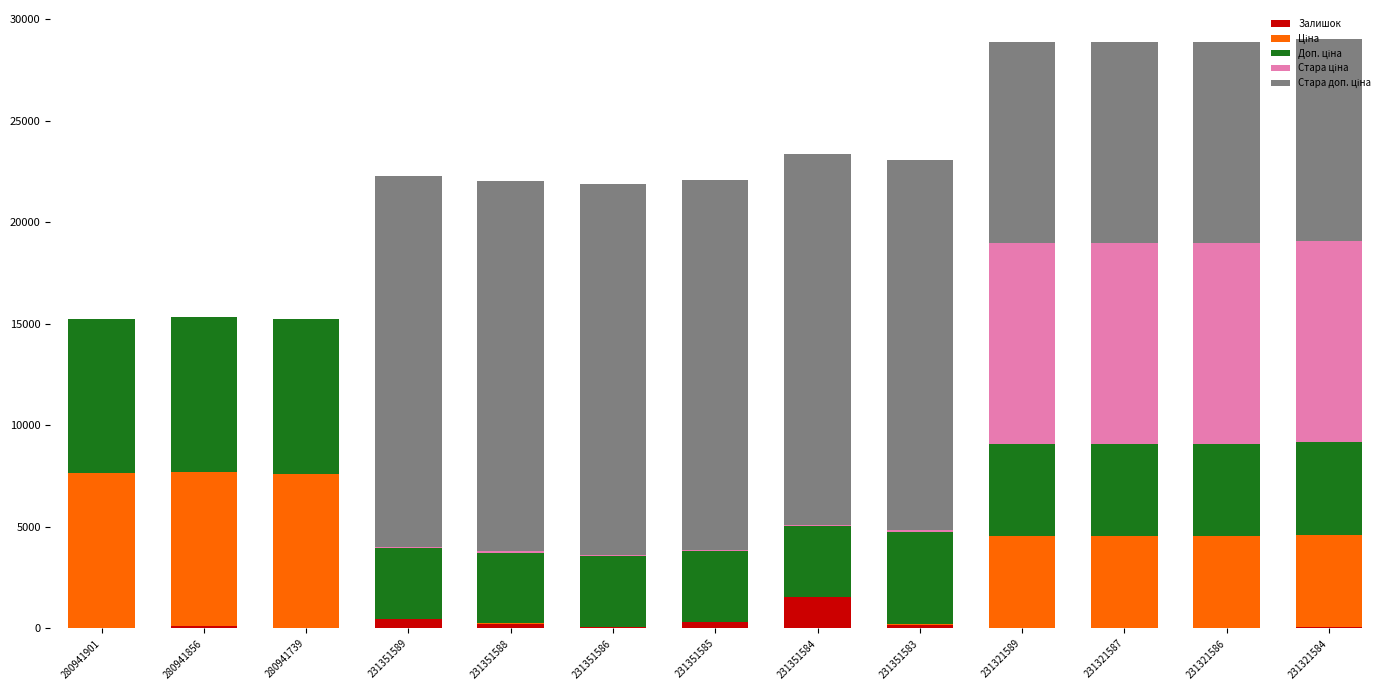

At which label does Залишок reach its peak?

231351584